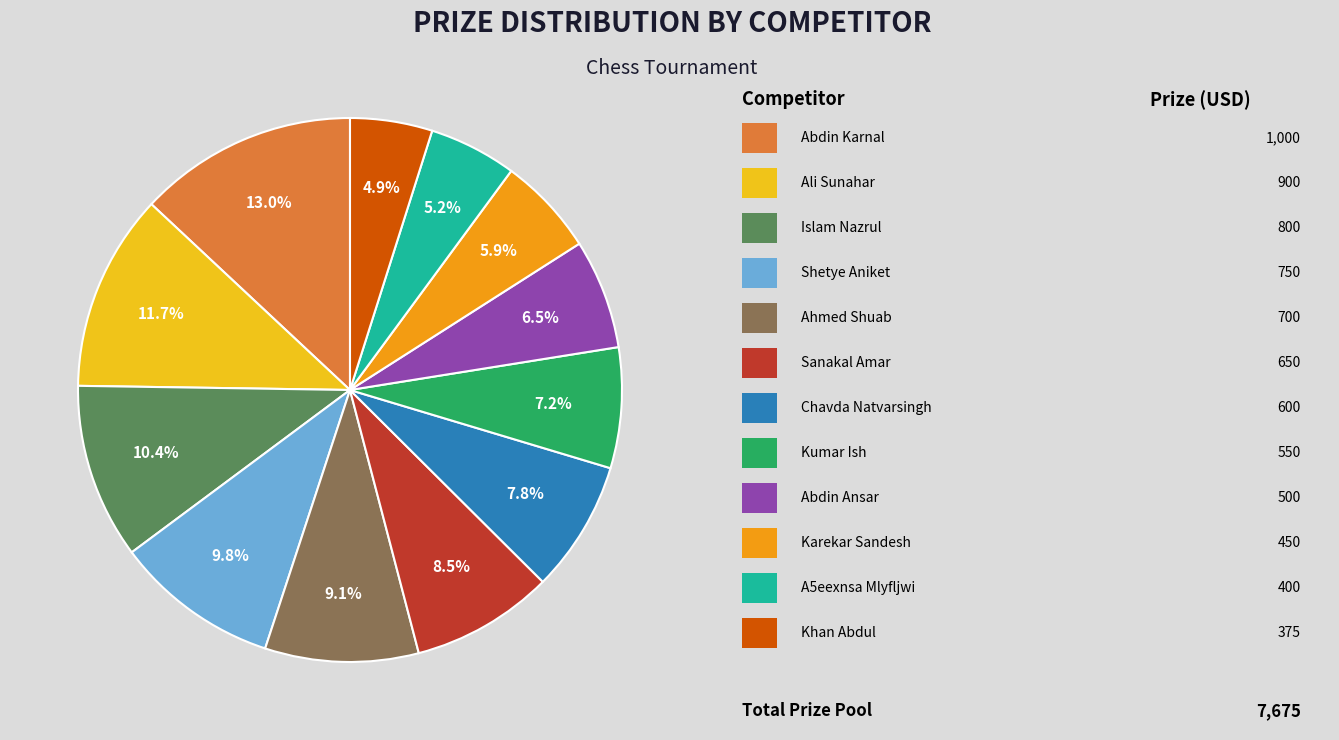

Is there a majority slice in this chart?

No